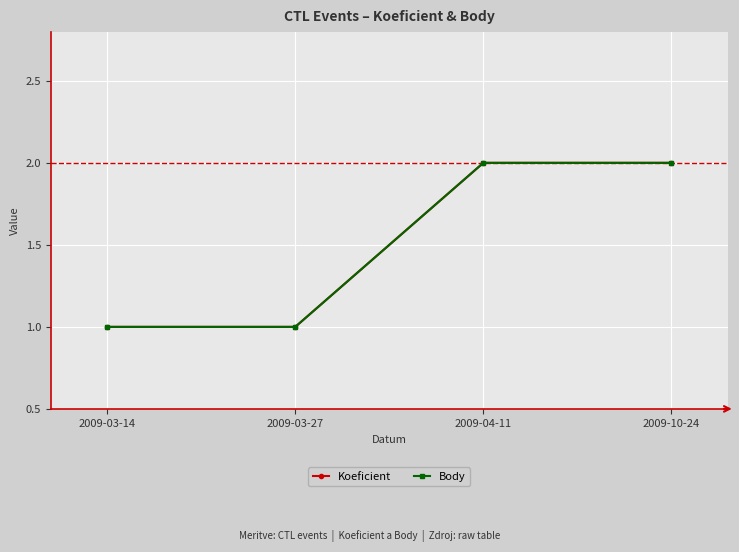

Is this an area chart (filled region under the line)?

No